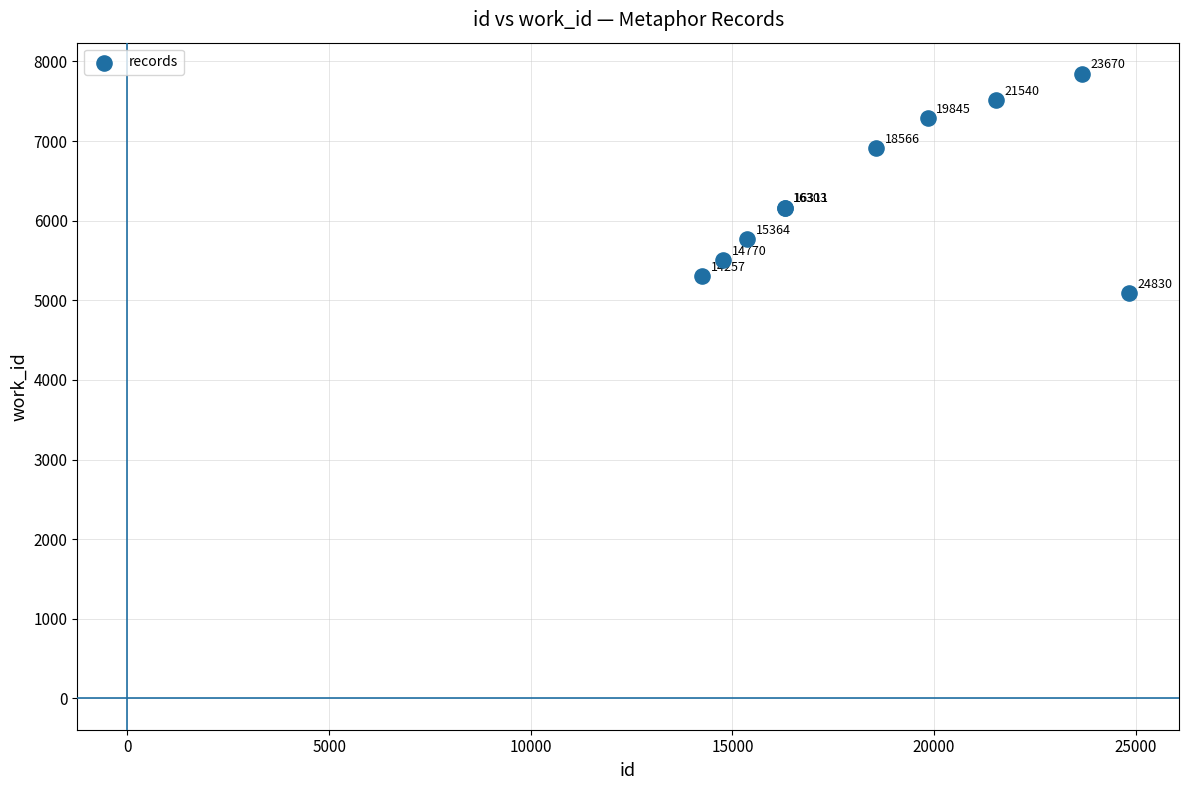

What Y value in the scatter plot is closest to 6466?

6163